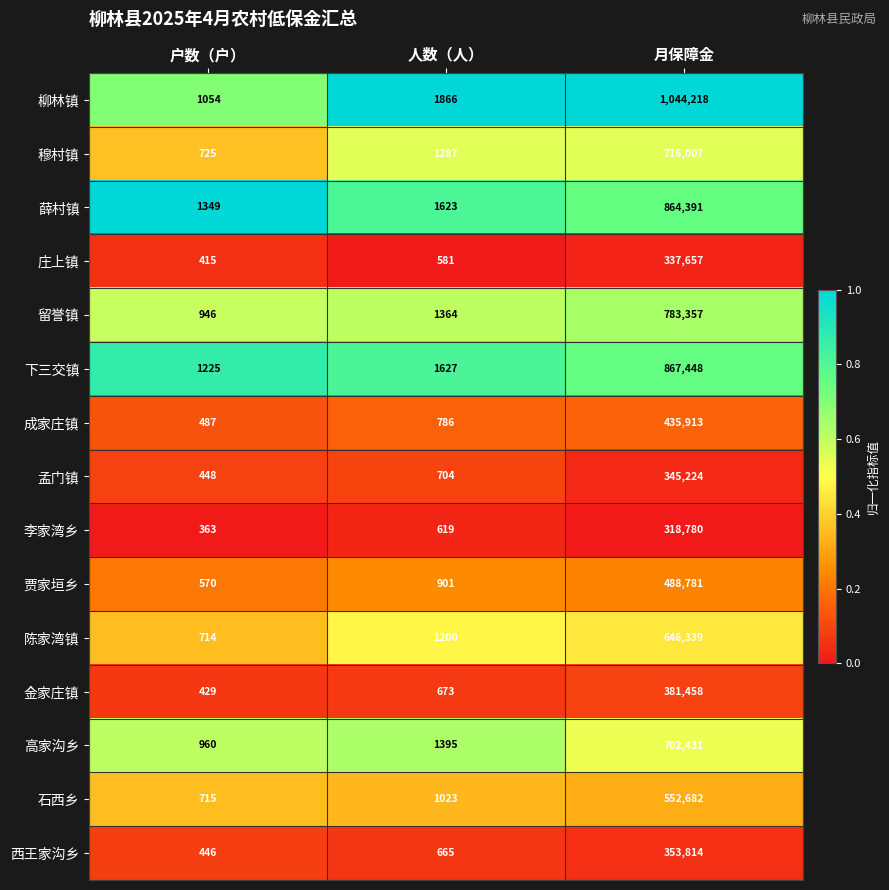

What is the difference between the maximum and minimum values in the 孟门镇 series?

344776